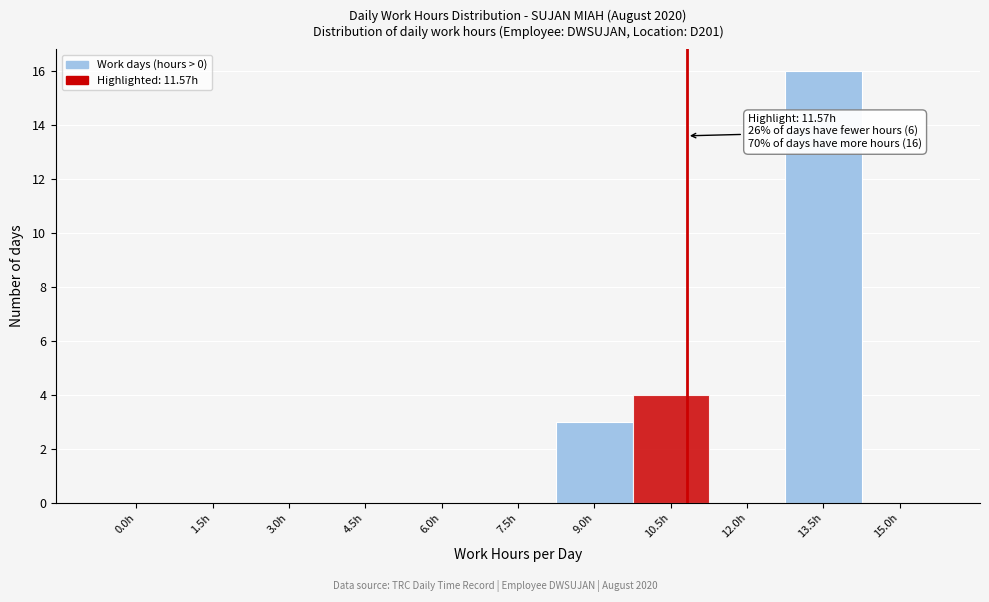

Reading left to right, transcribe all the data shown in this chart.

0.0h=0	1.5h=0	3.0h=0	4.5h=0	6.0h=0	7.5h=0	9.0h=3	10.5h=4	12.0h=0	13.5h=16	15.0h=0